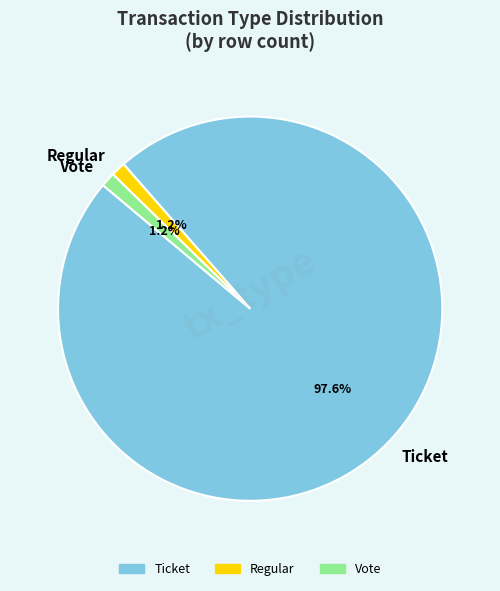

Approximately how many times larger is the value at Regular compared to Vote?

1.0